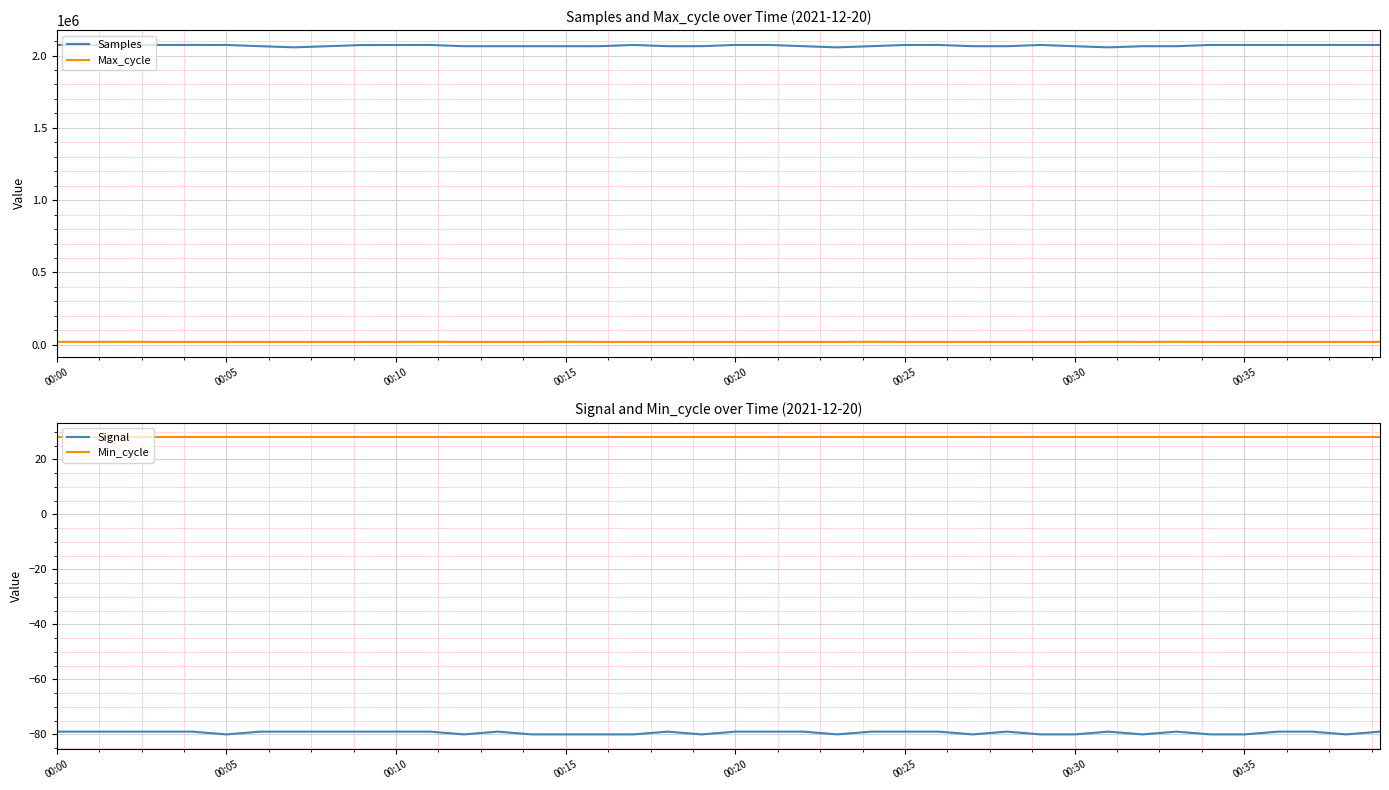

True or false: Min_cycle and Signal cross at least once.

False